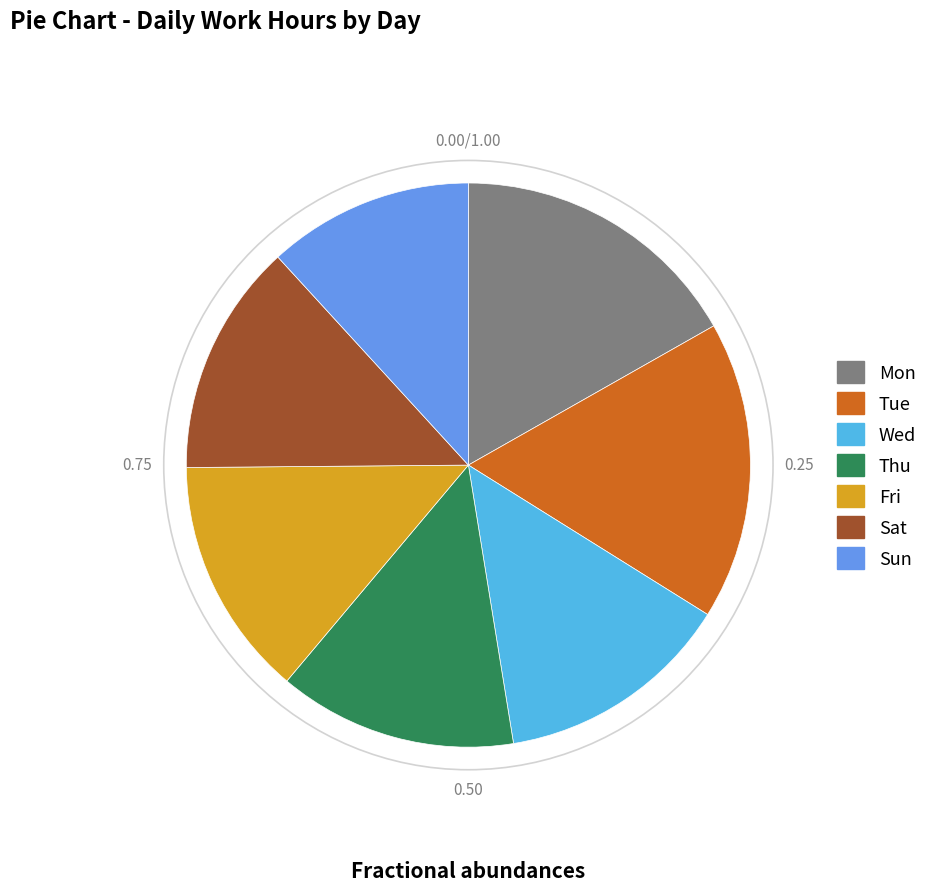

Which slice is the smallest?

Sun